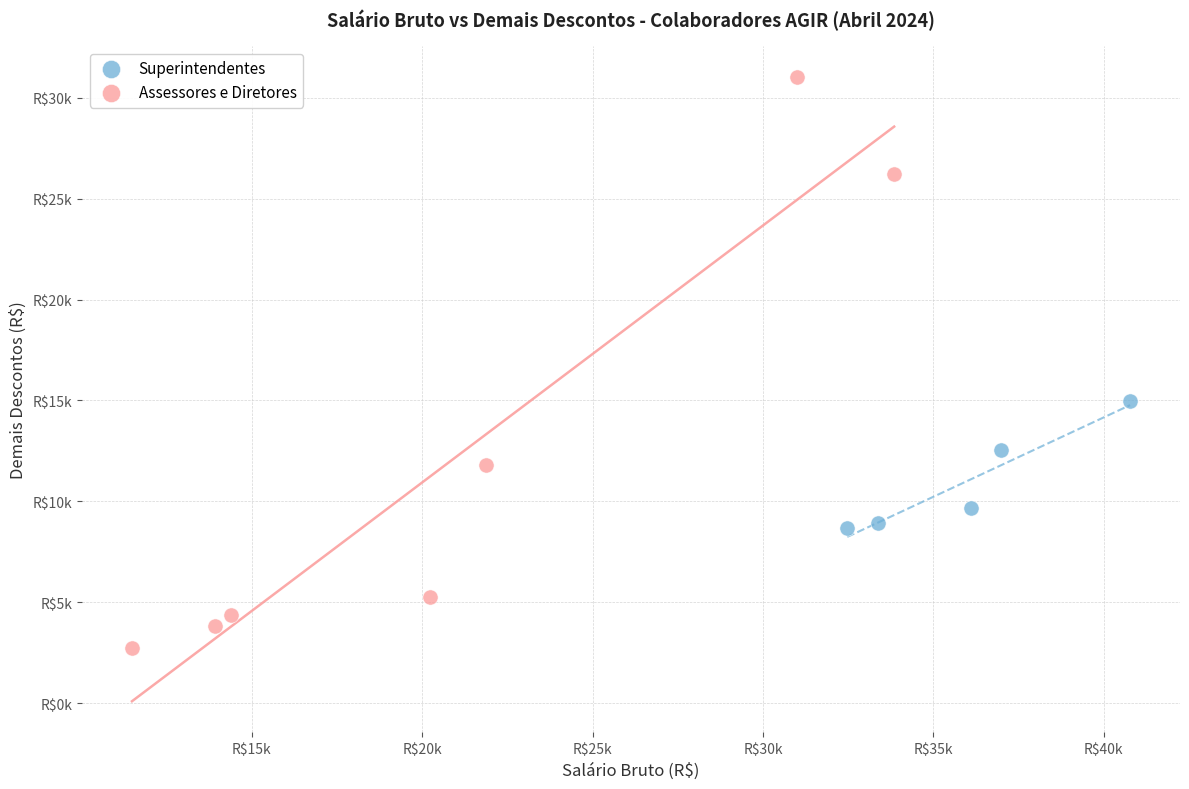

Which series contains the lowest Y value?

Assessores e Diretores